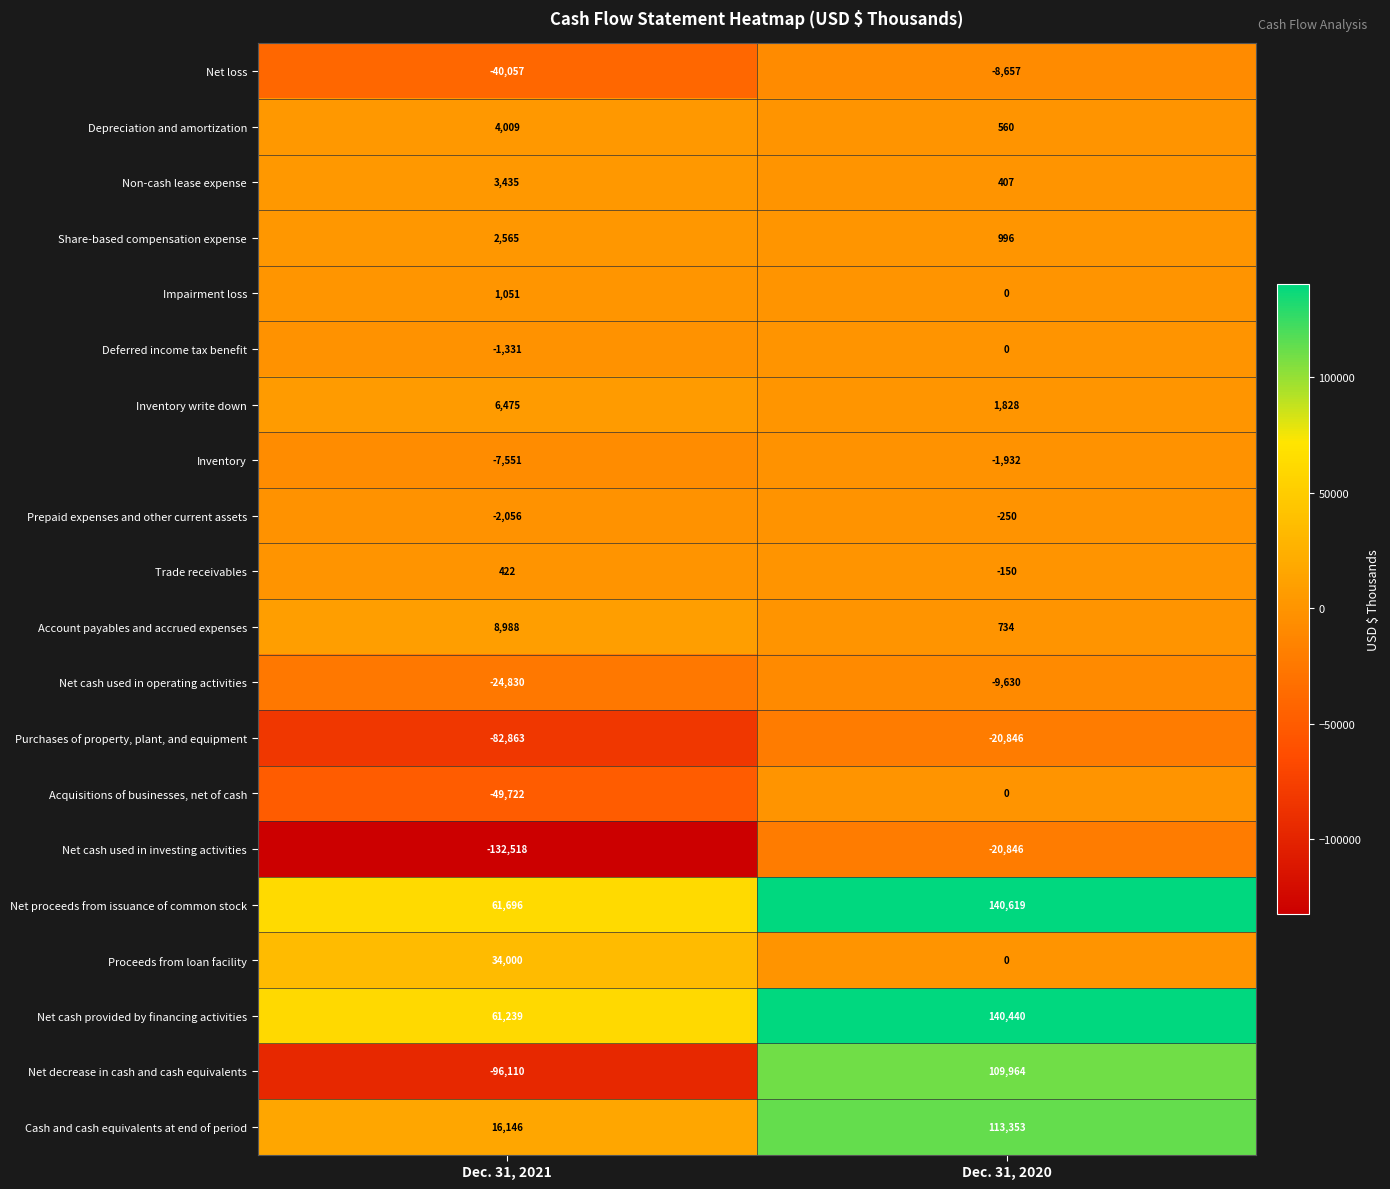

Which series changed the most between Dec. 31, 2021 and Dec. 31, 2020?

Net decrease in cash and cash equivalents